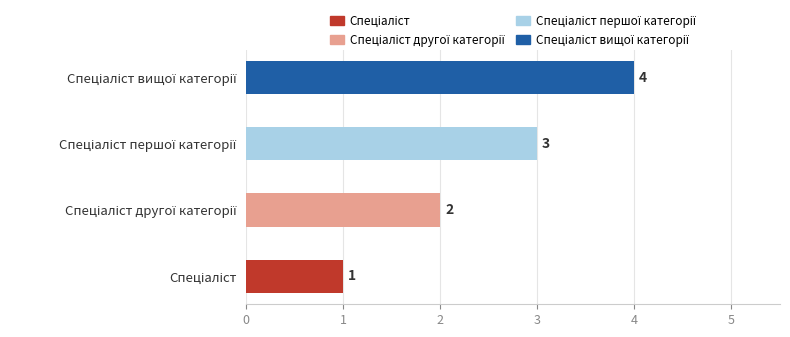

What is the minimum value shown in the chart?

1